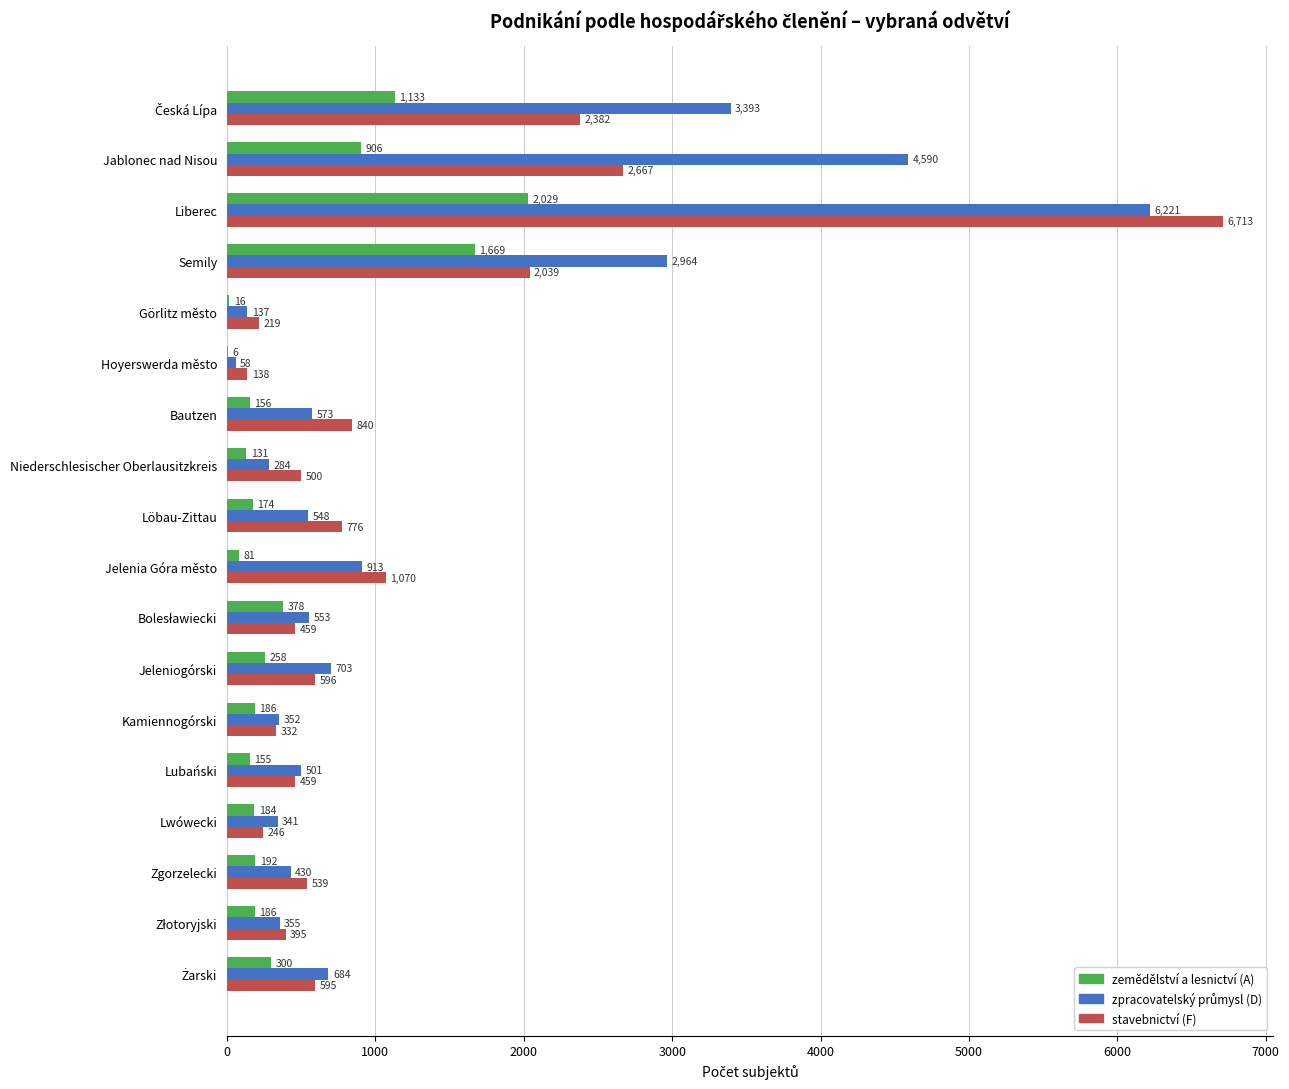

Which category has the highest value across all series?

Liberec